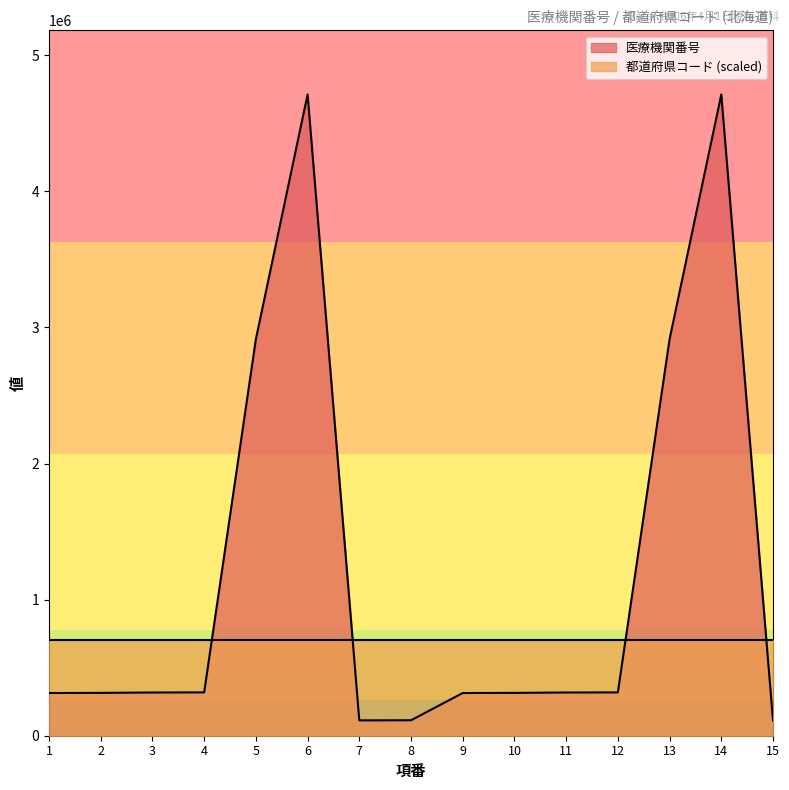

Which has a higher value, 14 or 3?

14